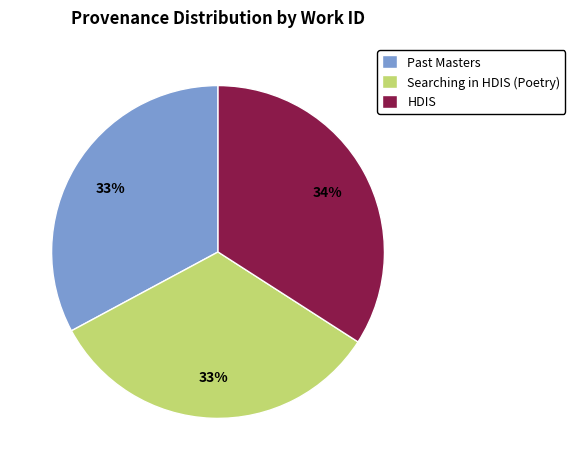

Approximately how many times larger is the value at Searching in HDIS (Poetry) compared to Past Masters?

1.0